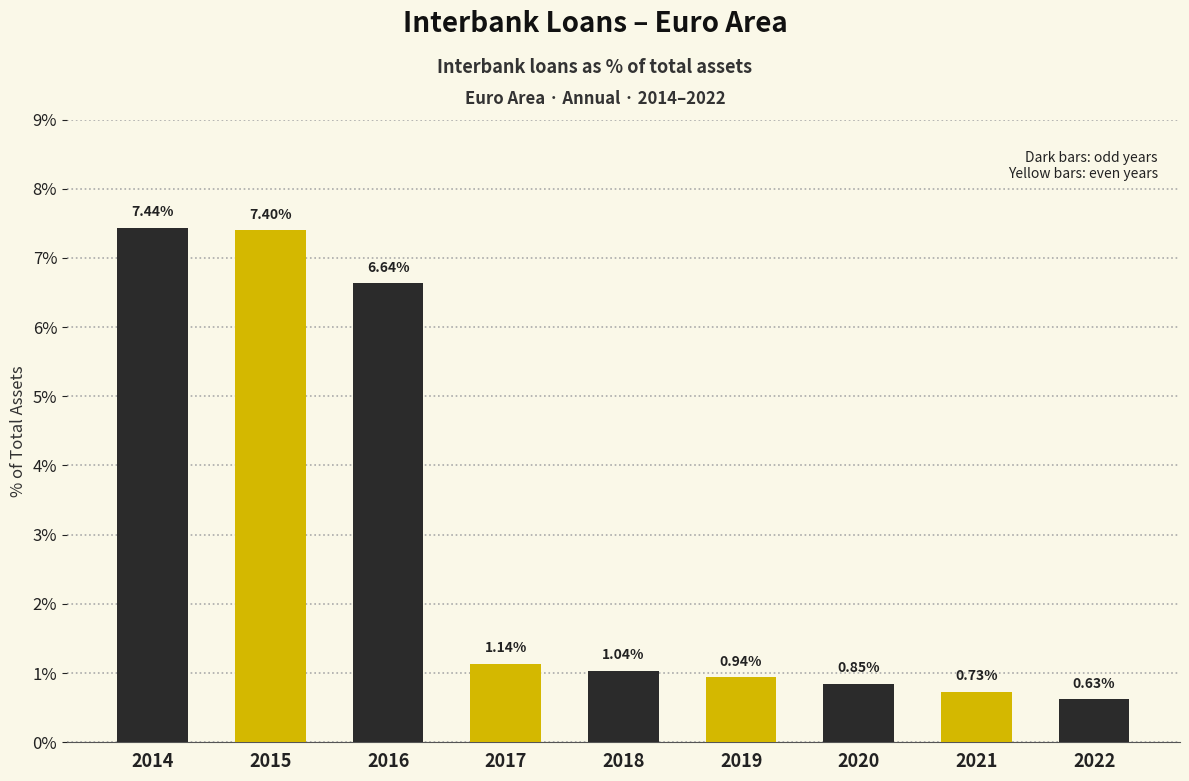

Which category has the highest value across all series?

2014